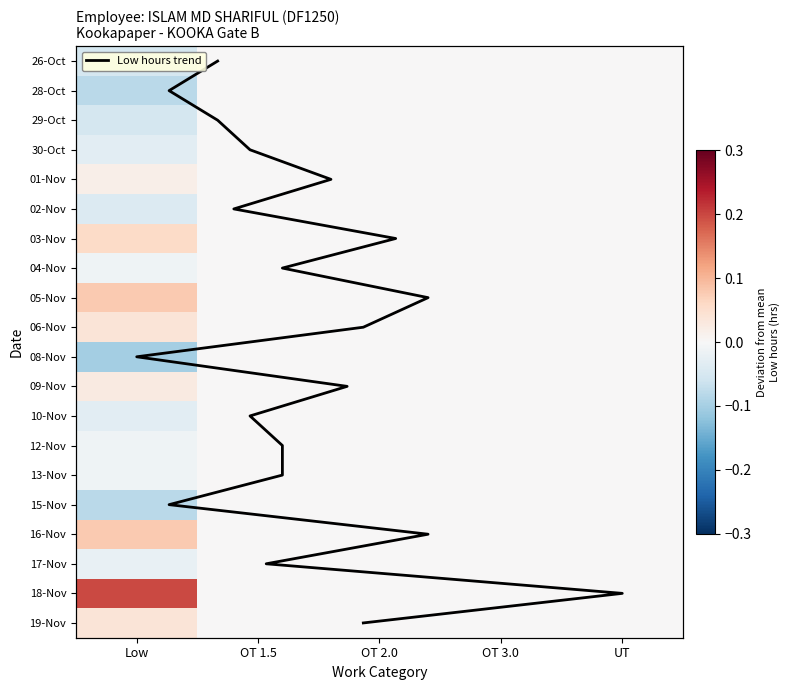

How many categories are shown in the chart?

5